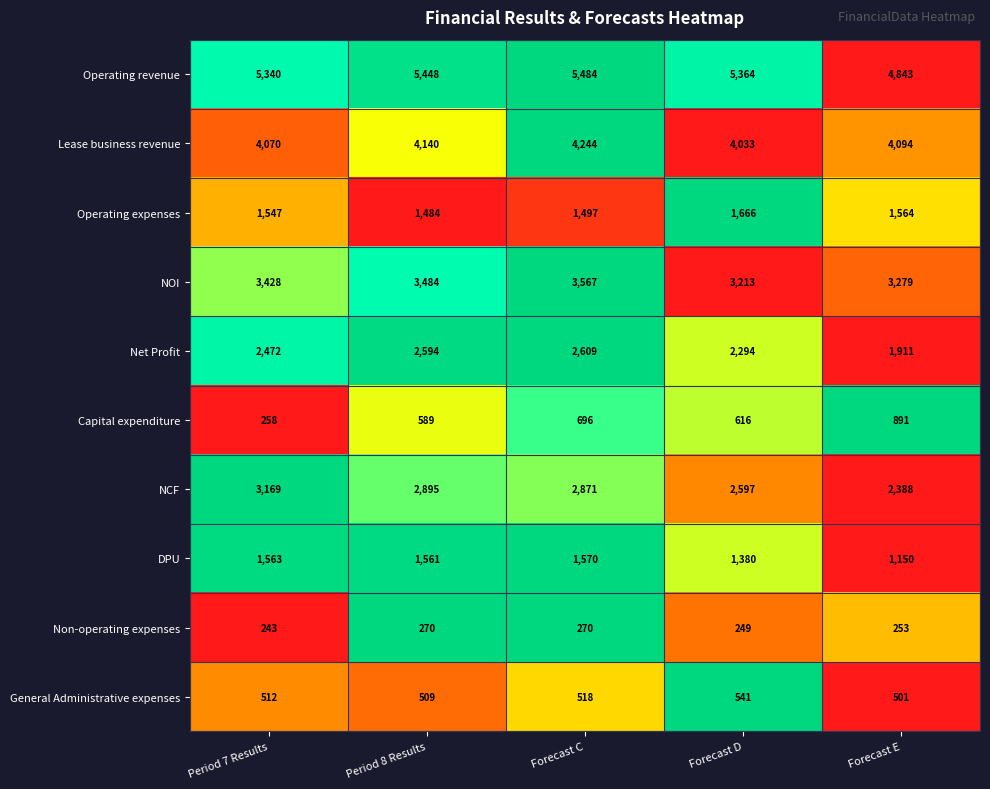

The value of Capital expenditure at Forecast C is 1106. True or false?

False